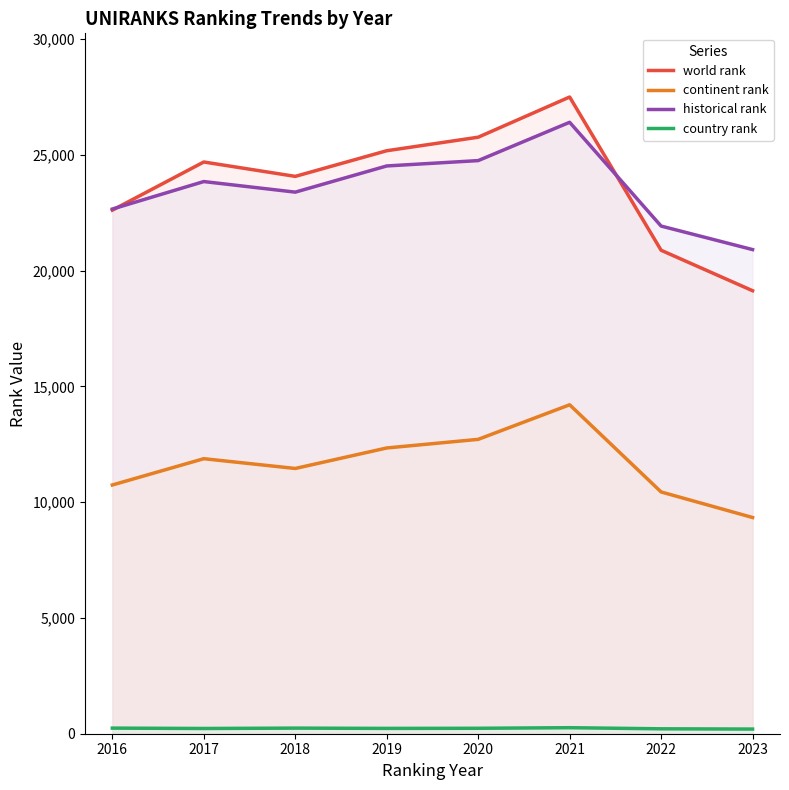

What is the approximate value of world rank at 2017?

24686.0